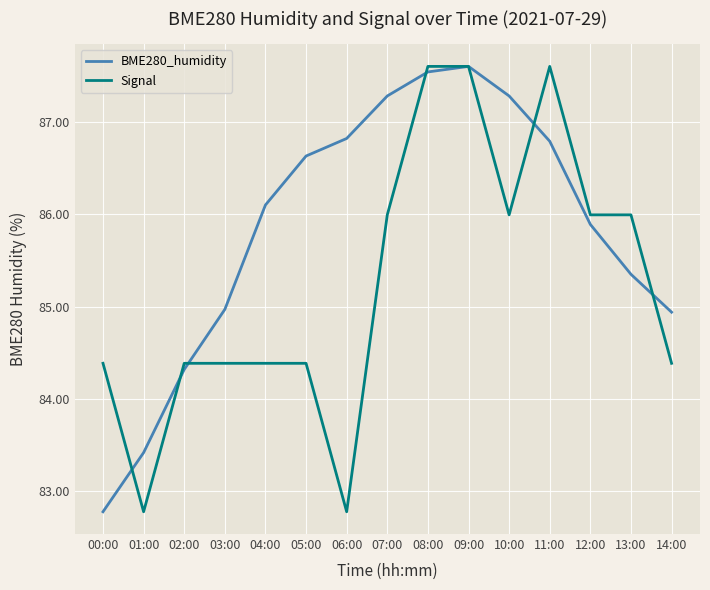

Is the value of Signal at 03:00 greater than the value of BME280_humidity at 04:00?

No